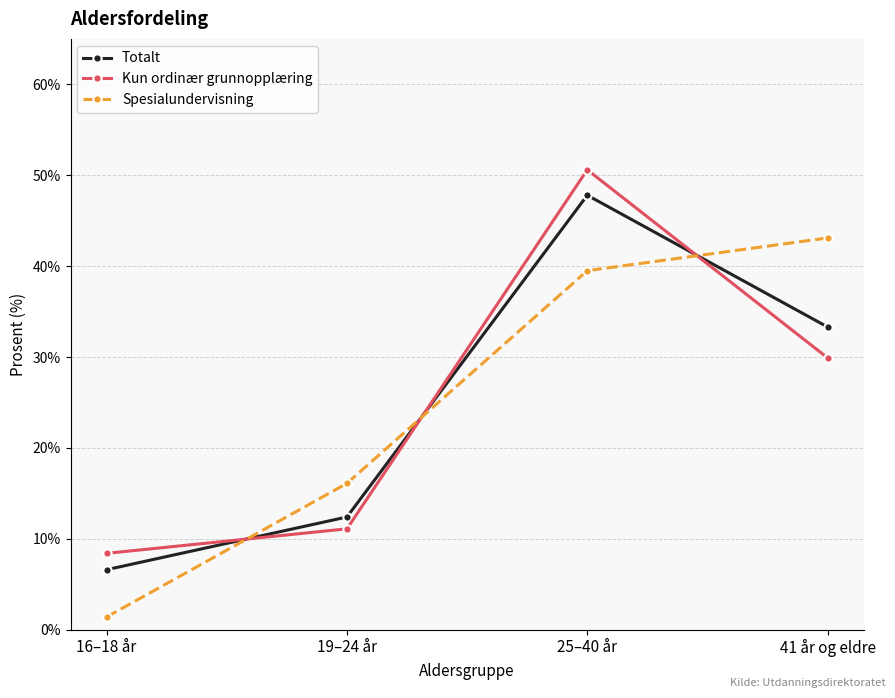

Where does the Kun ordinær grunnopplæring series first go above 29?

25–40 år